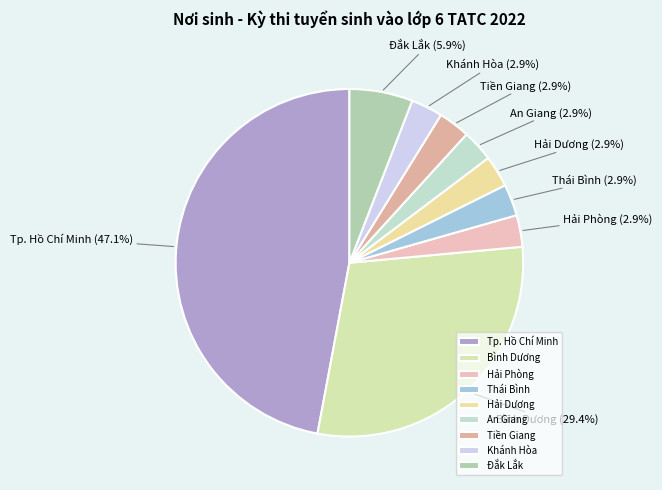

Is it true that Bình Dương is 29% of the pie?

True